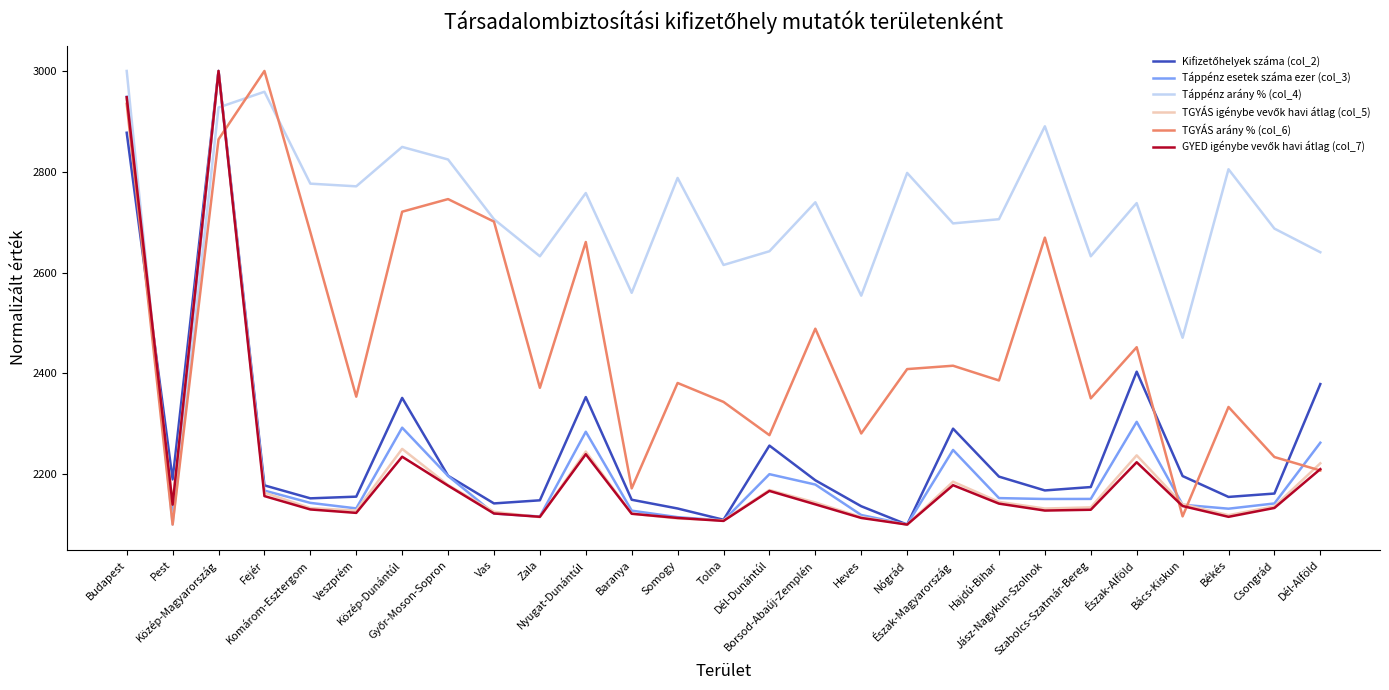

Which series has the largest total across all categories?

Táppénz arány % (col_4)